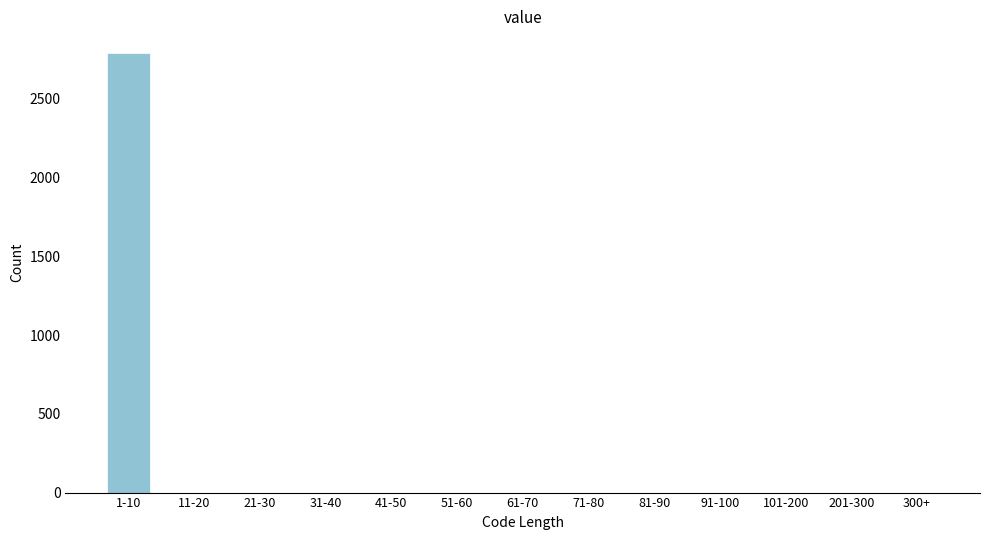

Reading left to right, extract all data points from this chart.

1-10=2788	11-20=0	21-30=0	31-40=0	41-50=0	51-60=0	61-70=0	71-80=0	81-90=0	91-100=0	101-200=0	201-300=0	300+=0